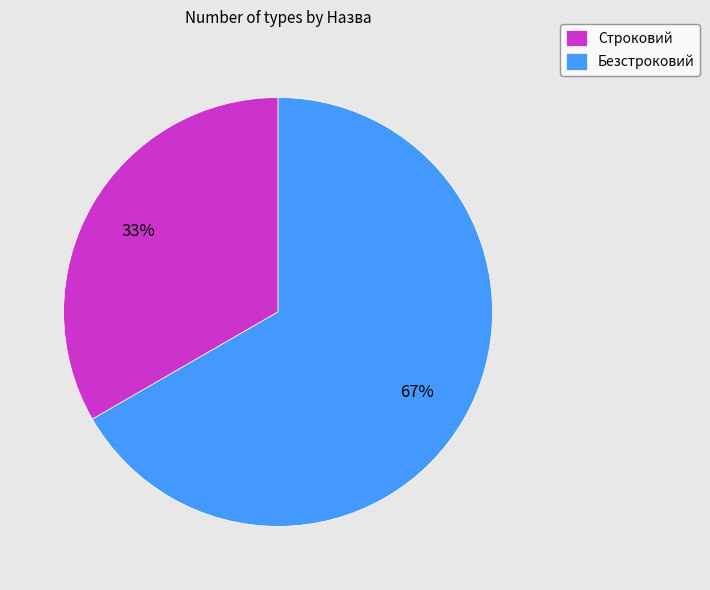

To the nearest percent, what percentage of the pie is Безстроковий?

67%